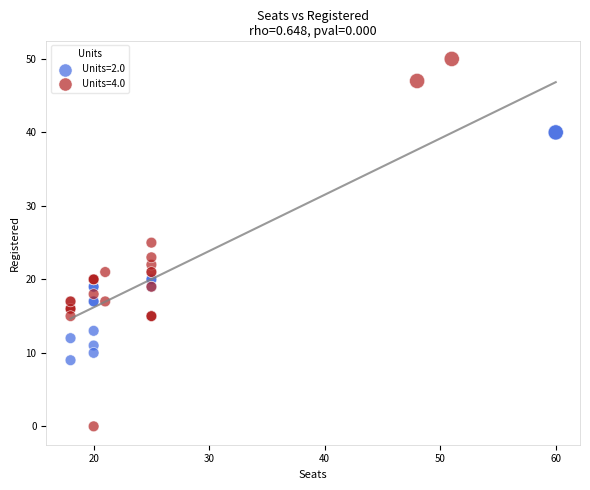

Which series contains the highest Y value?

Units=4.0